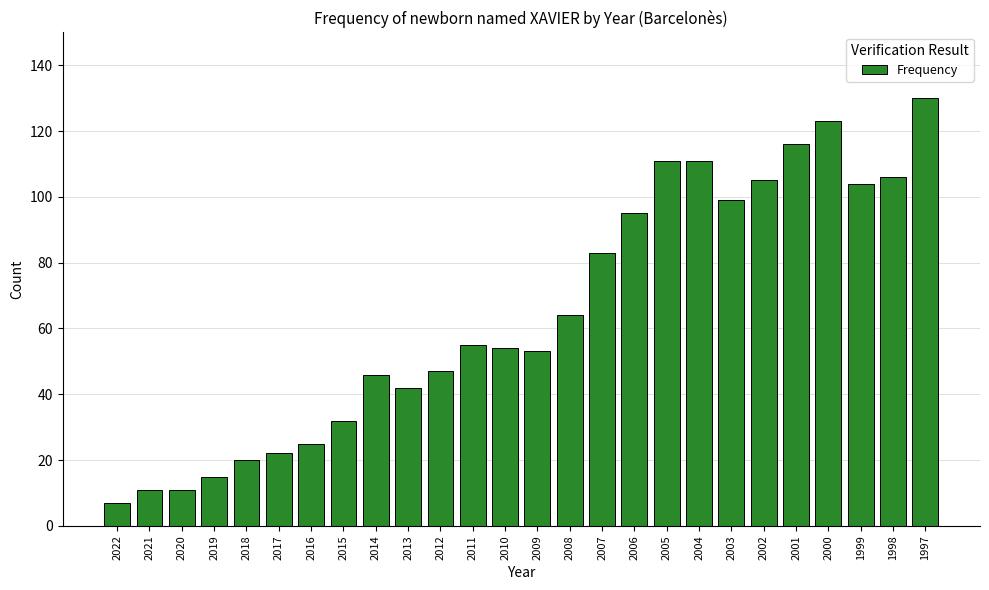

Between 2011 and 2001, which is larger?

2001